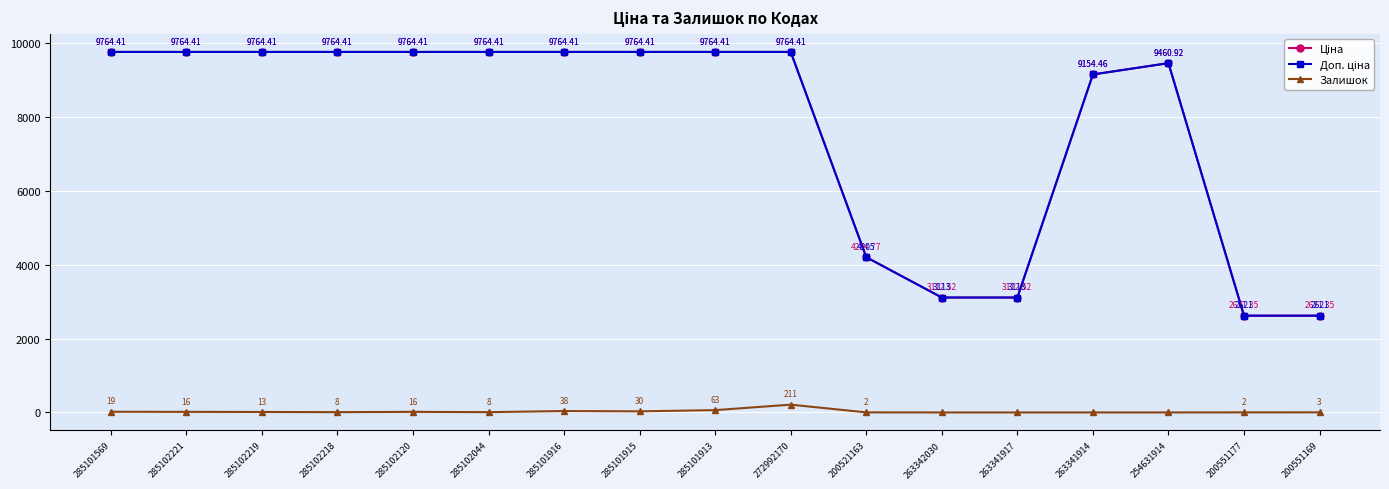

At how many categories does at least one series exceed 1303?

17